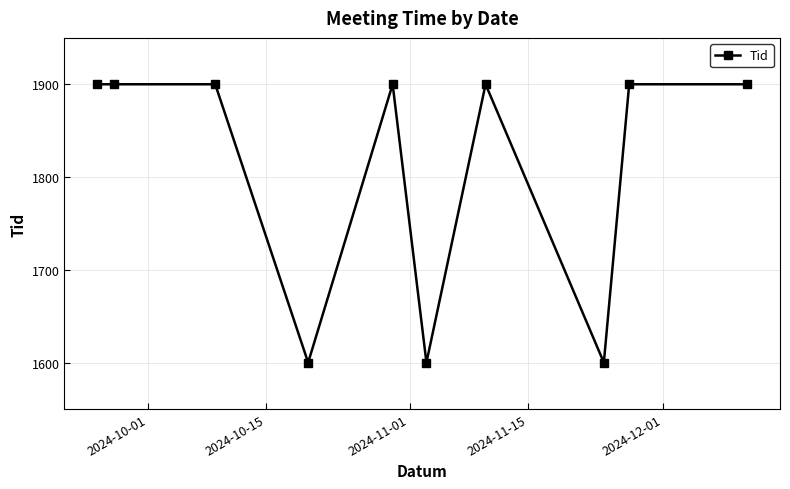

How many lines are shown in the chart?

1